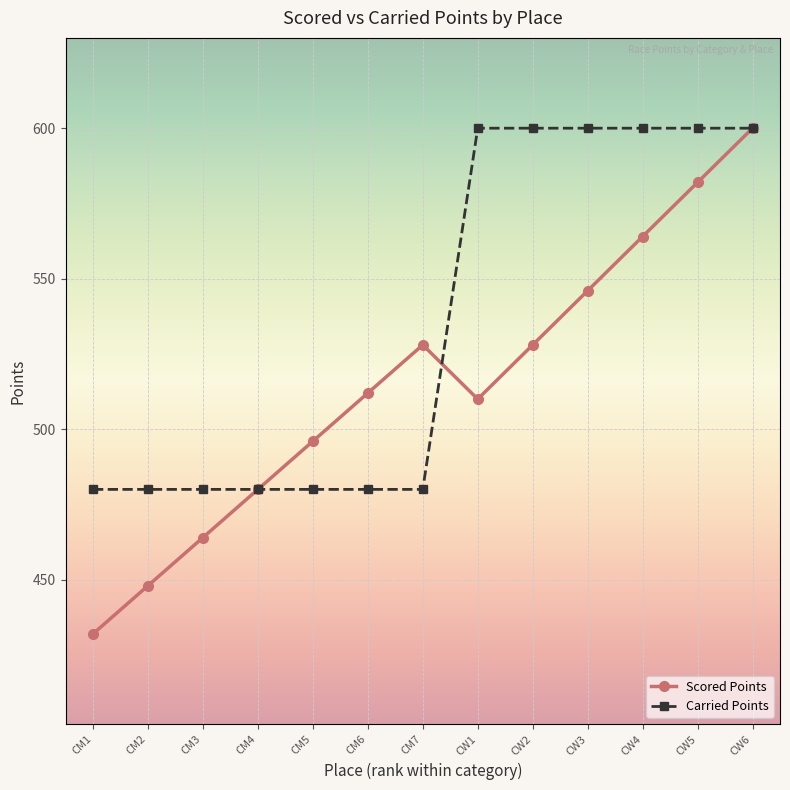

Where is the first local minimum for Scored Points?

CW1